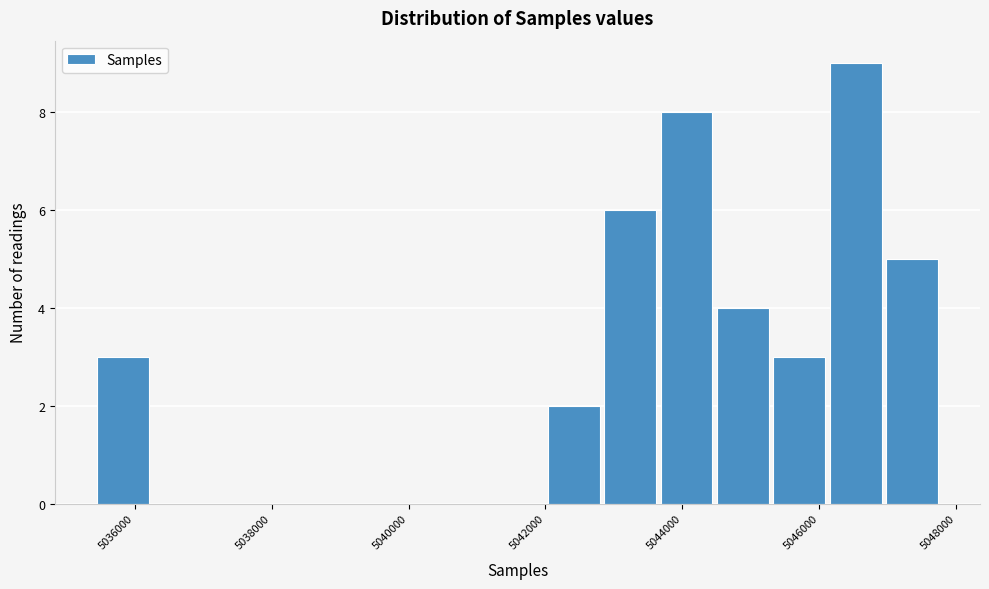

Over which range of the x-axis is the bar tallest?

5046200 to 5047000